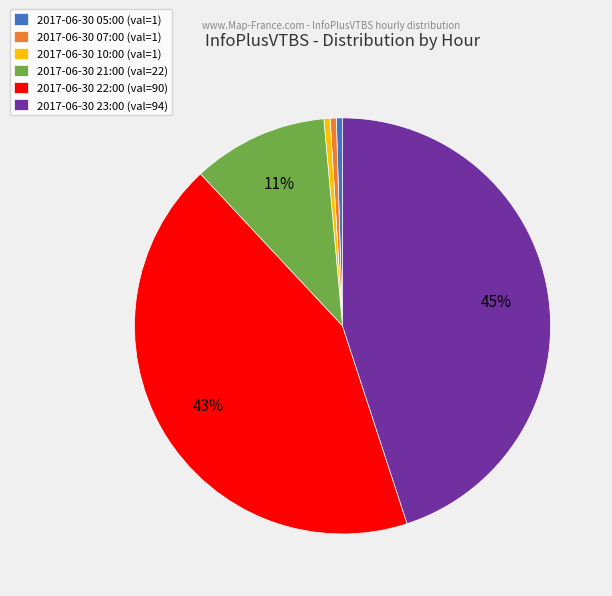

What is the ratio of the value at 2017-06-30 21:00 to the value at 2017-06-30 23:00?

0.2